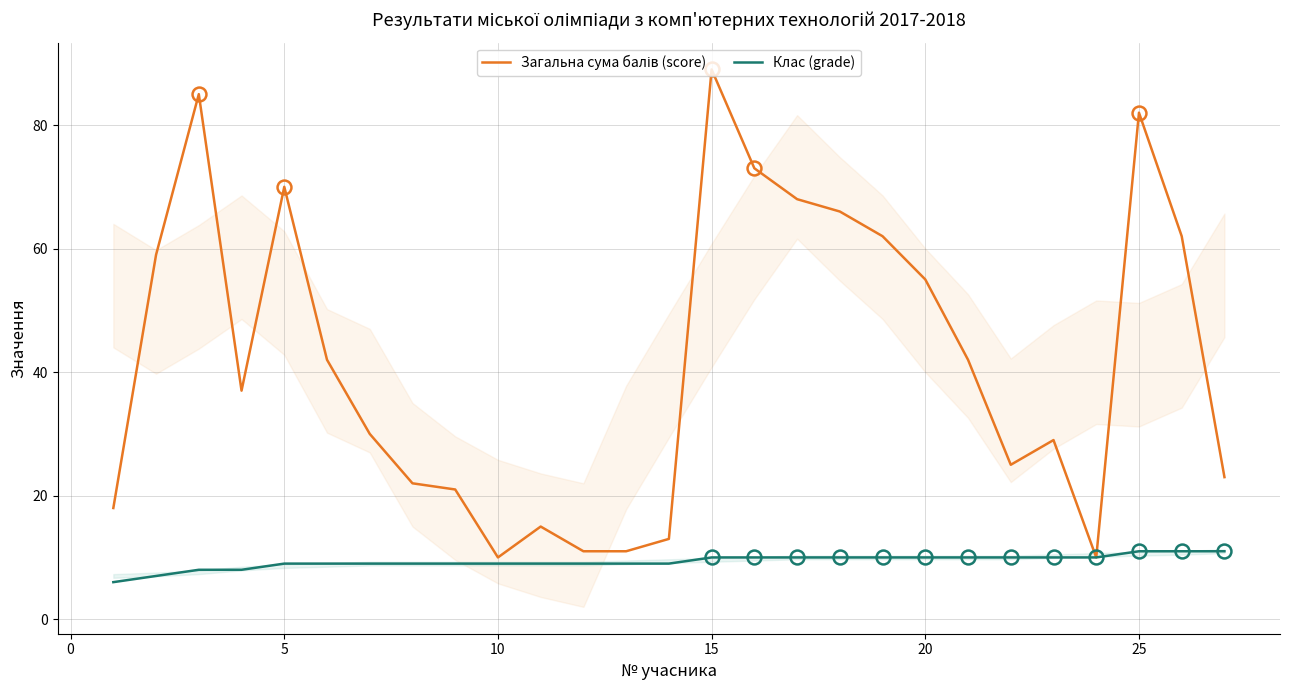

Does the chart have visible grid lines?

Yes